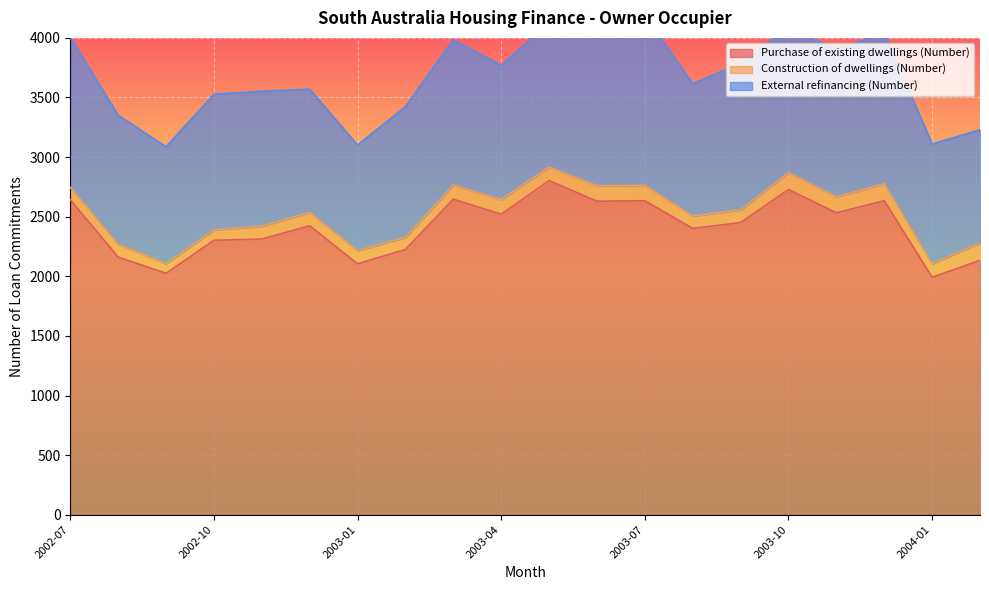

What is the label of the 7th point from the left?

2003-01